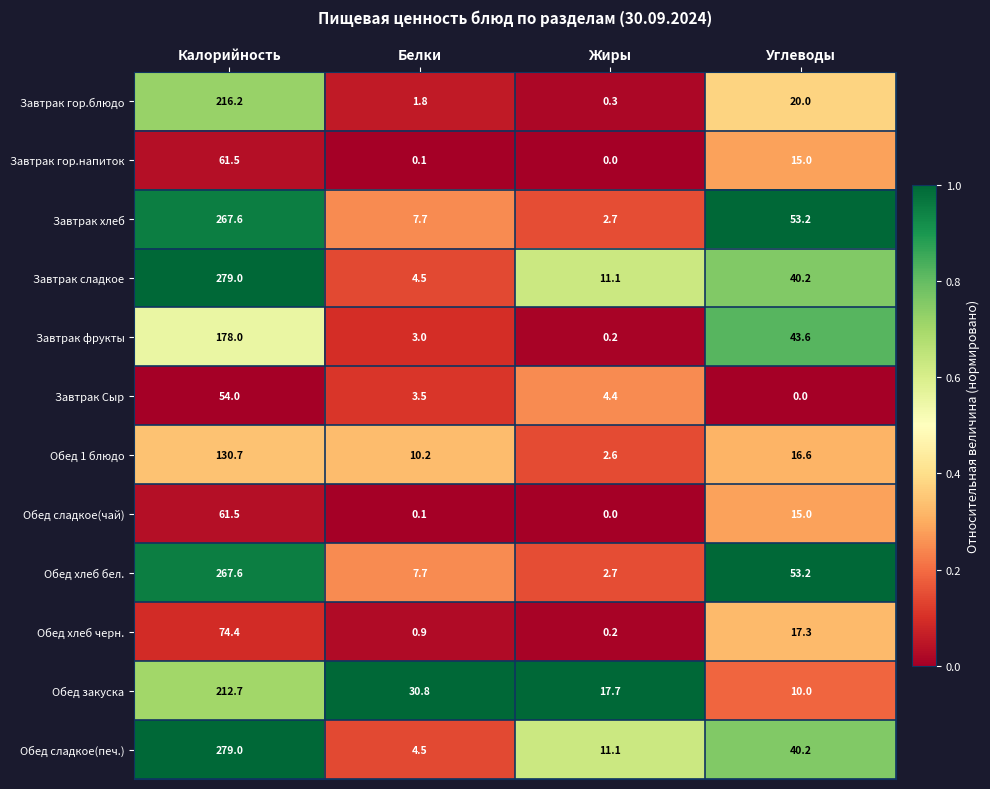

What is the total value across all series at Жиры?

53.0